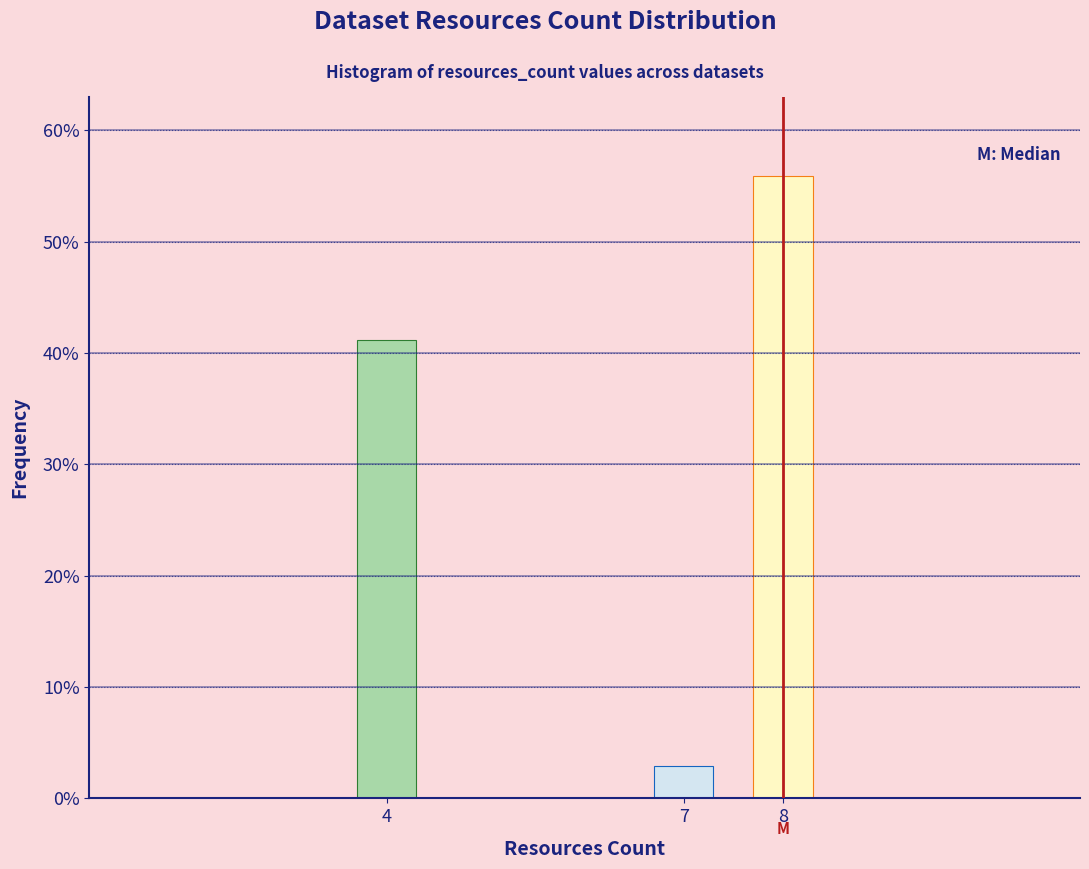

Reading left to right, what are all the values shown in this chart?

4=41.2	7=2.9	8=55.9